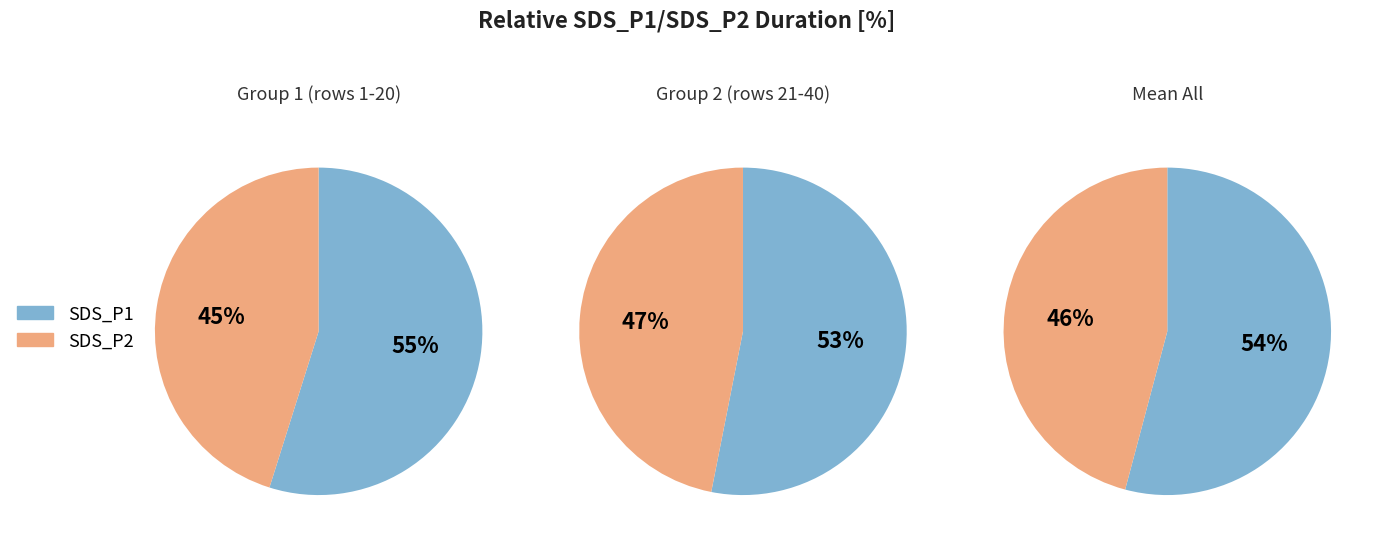

Rank the series by their average value, from highest to lowest.

SDS_P1, SDS_P2